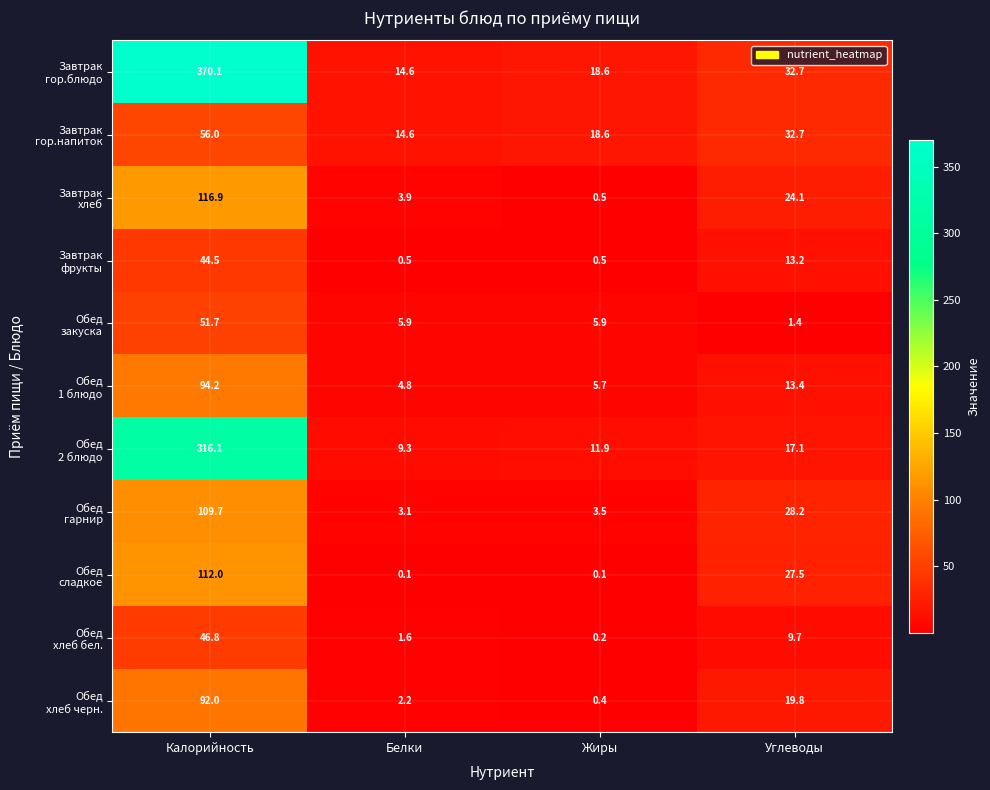

What is the greatest value displayed?

370.1